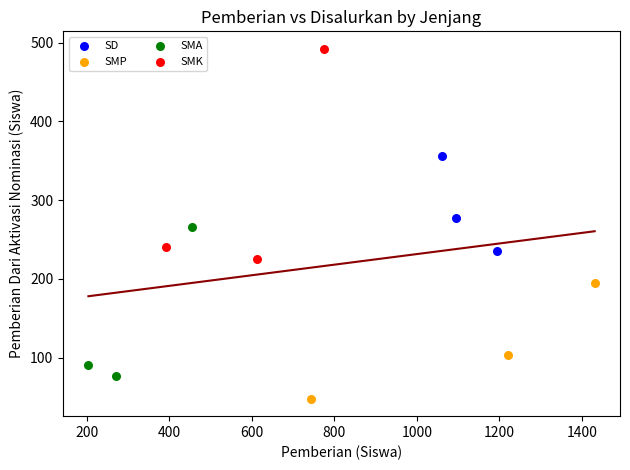

Which series reaches the minimum Y coordinate?

SMP